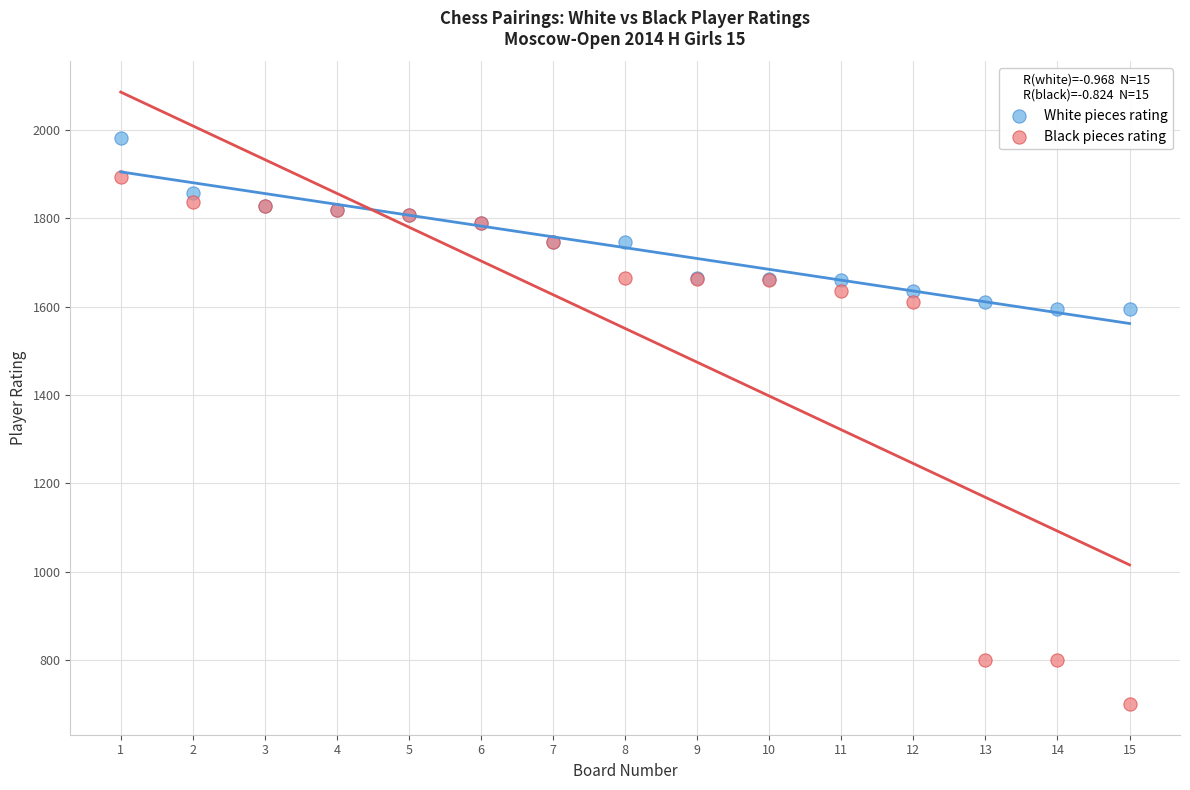

Which series reaches the maximum Y coordinate?

White pieces rating